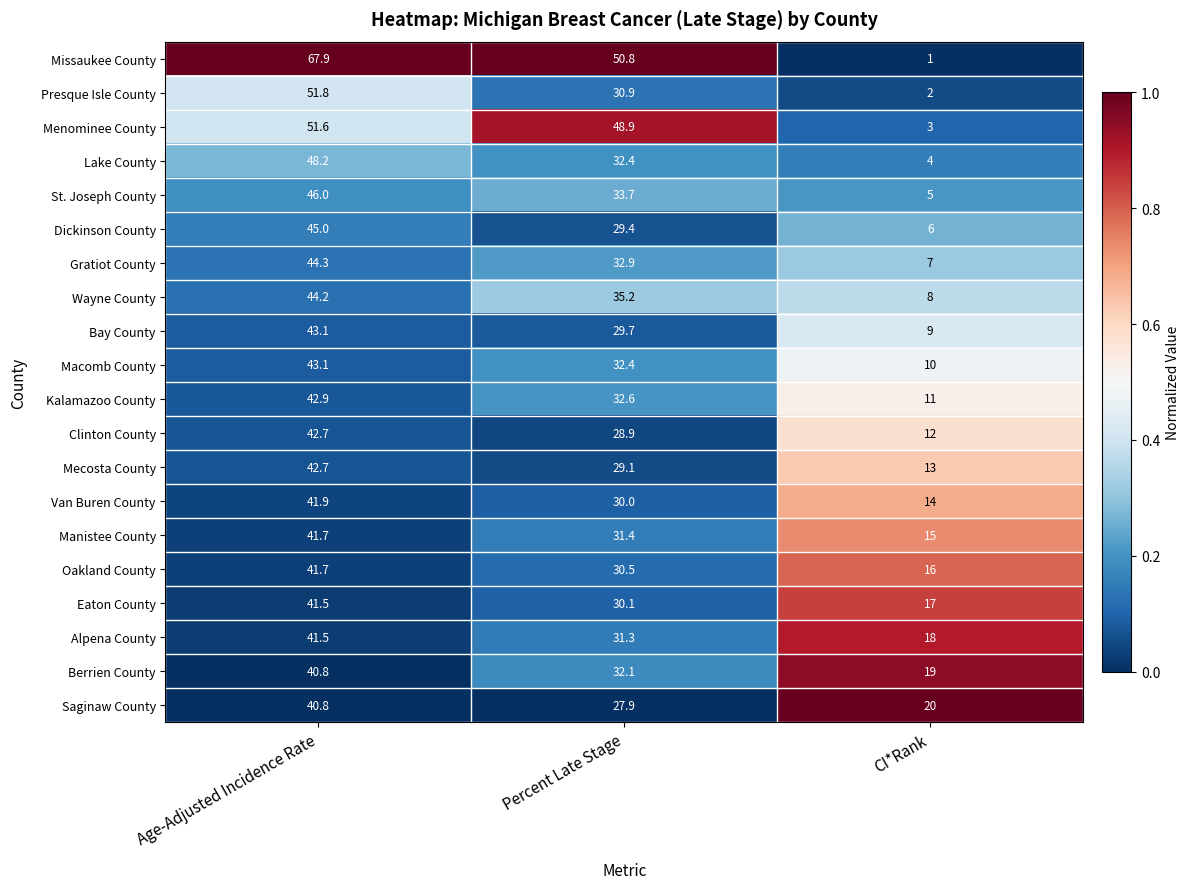

True or false: Wayne County has a value of 8.0 at CI*Rank.

True